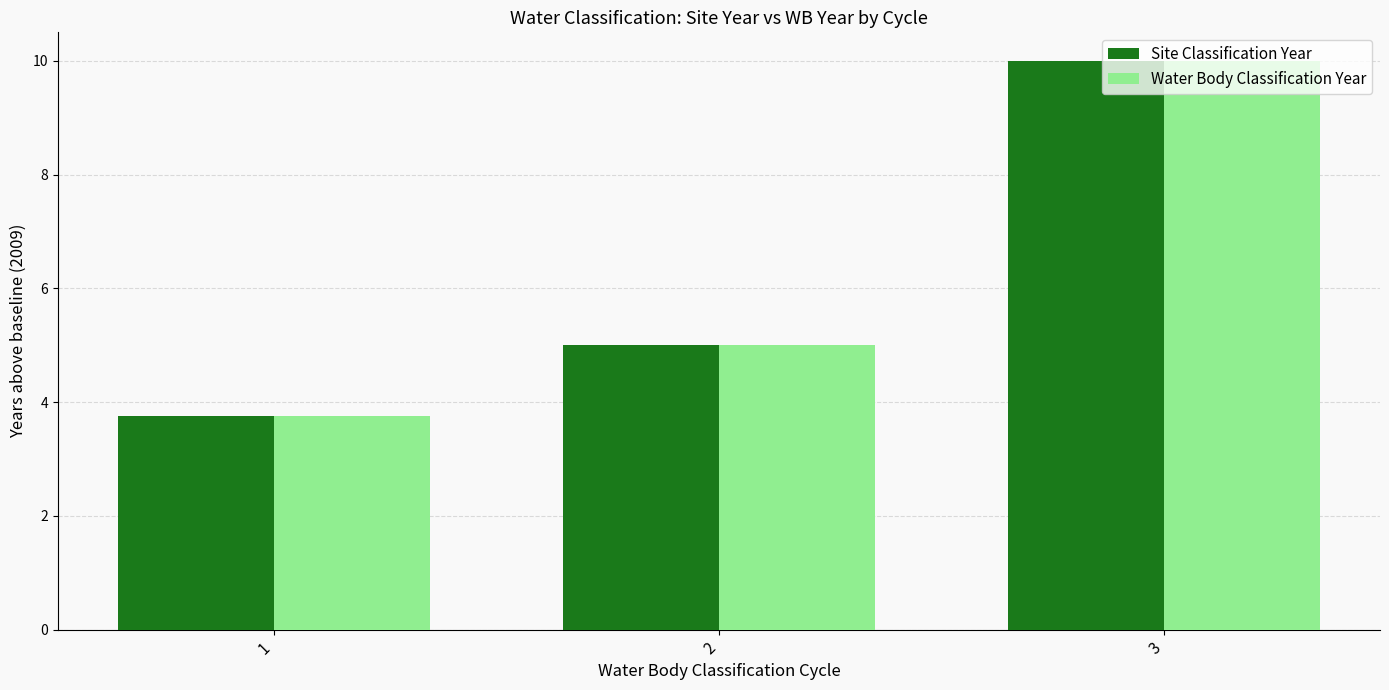

What is the sum of the Water Body Classification Year values at 2 and 3?

15.0